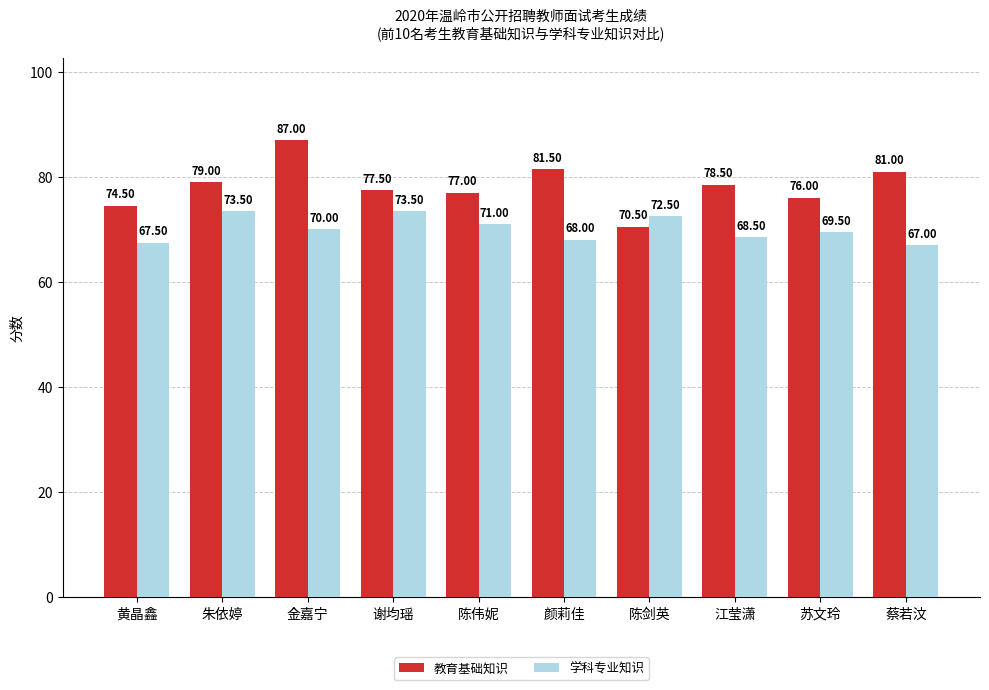

How many groups of bars are there?

10